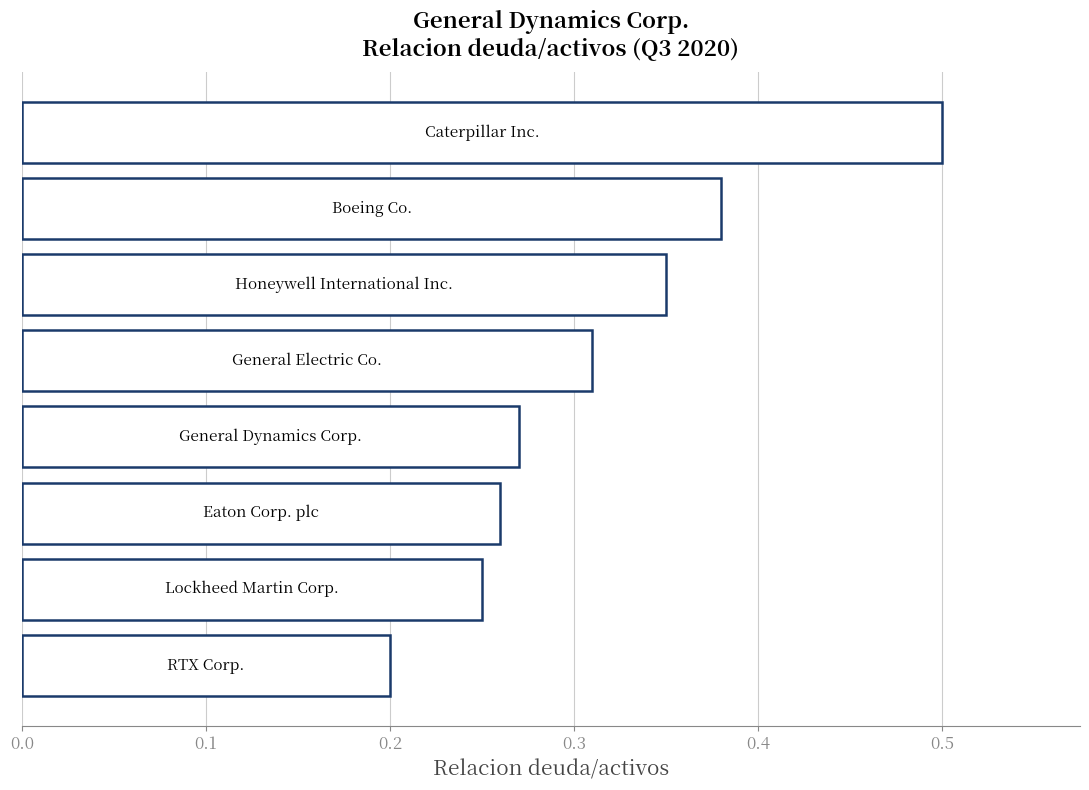

What is the greatest value displayed?

0.5